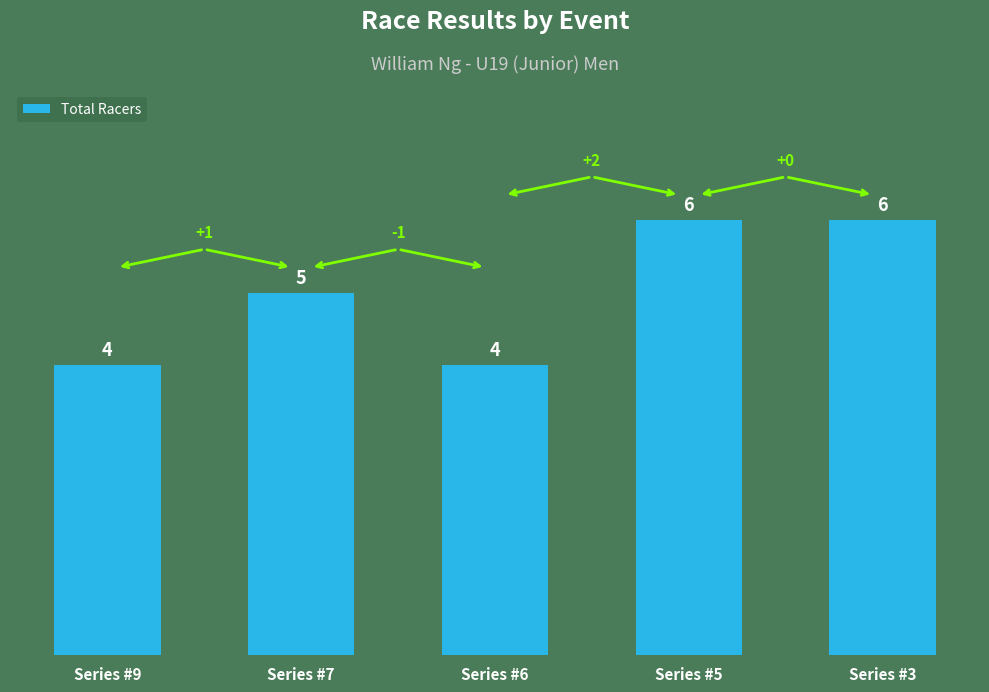

How many bars are there in total?

5